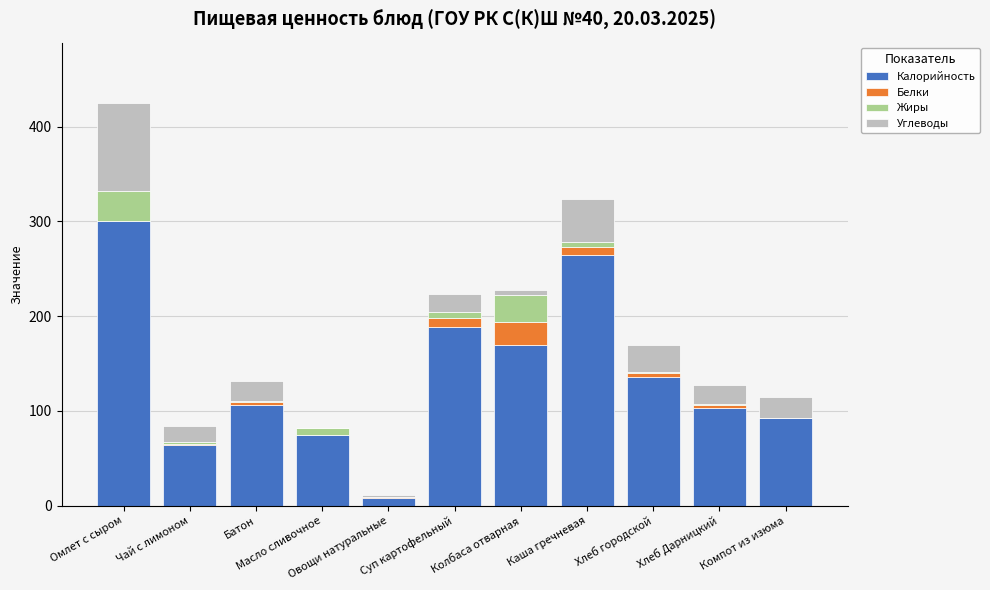

Are the bars horizontal?

No